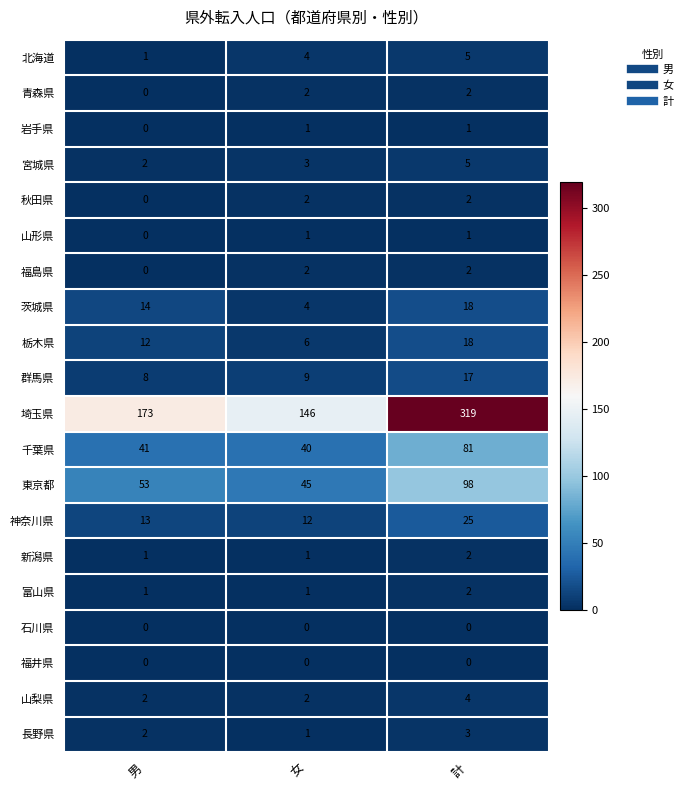

Where is 栃木県 nearest to the value 12?

男